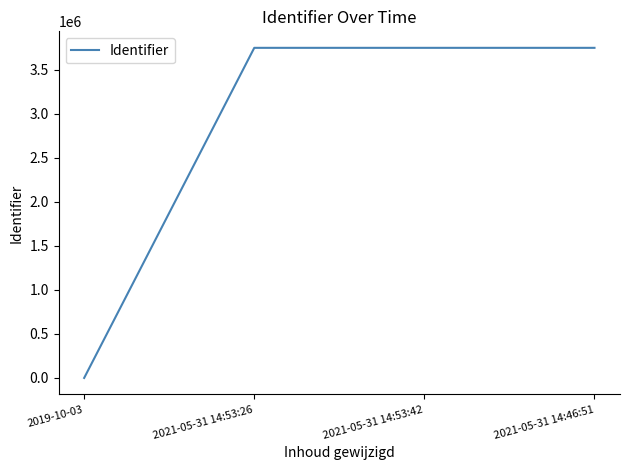

What is the difference between the maximum and minimum values?

3749355